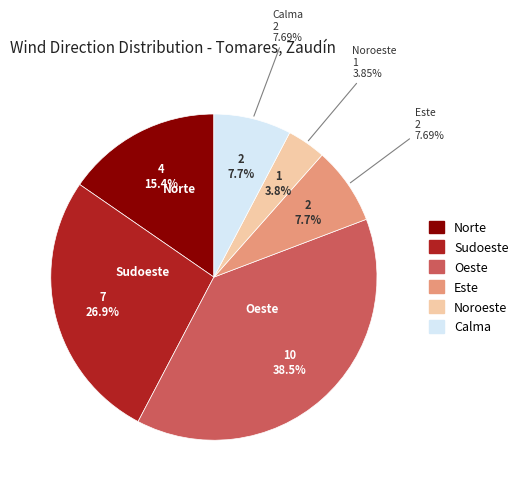

Does any single category account for the majority?

No